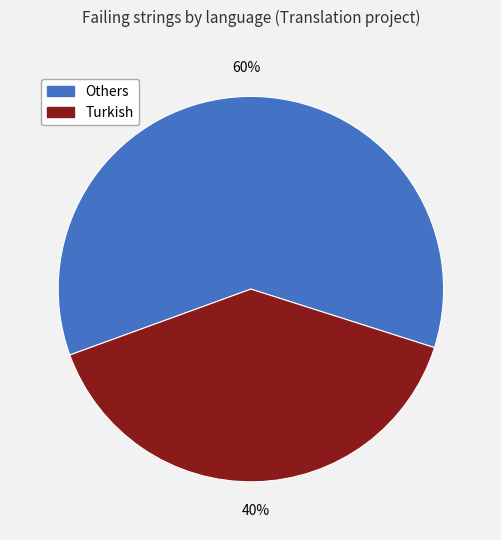

To the nearest percent, what is the average slice percentage?

50%